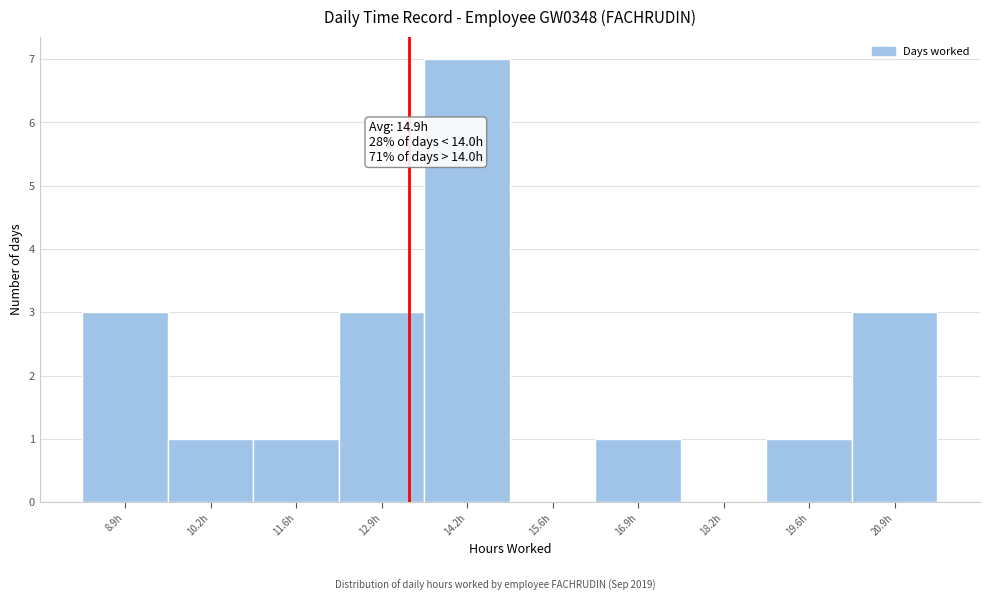

Reading right to left, list all the values displayed in this chart.

20.9h=3	19.6h=1	18.2h=0	16.9h=1	15.6h=0	14.2h=7	12.9h=3	11.6h=1	10.2h=1	8.9h=3